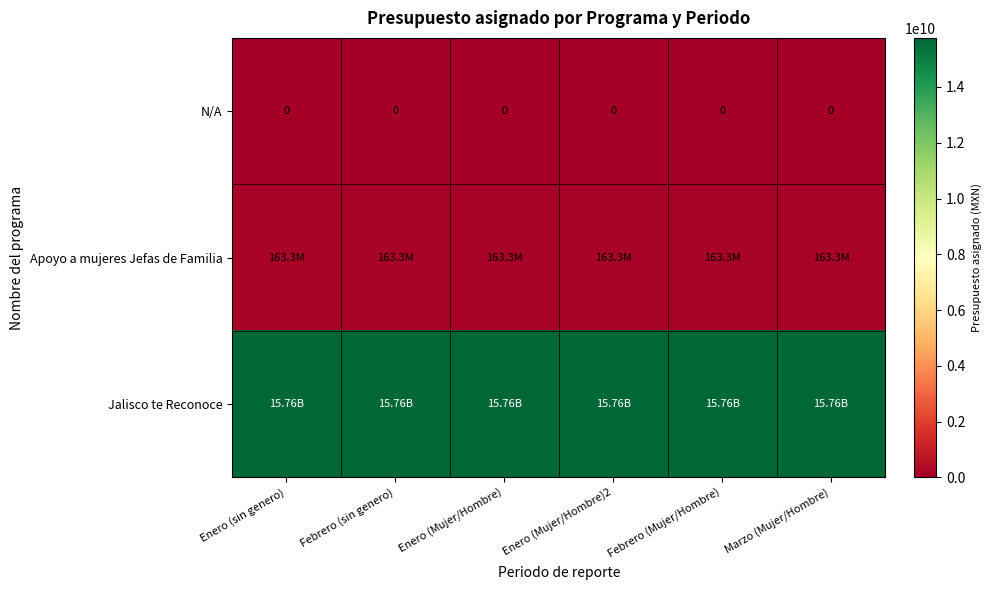

At Enero (Mujer/Hombre)2, list the series in order from smallest to largest.

N/A, Apoyo a mujeres Jefas de Familia, Jalisco te Reconoce